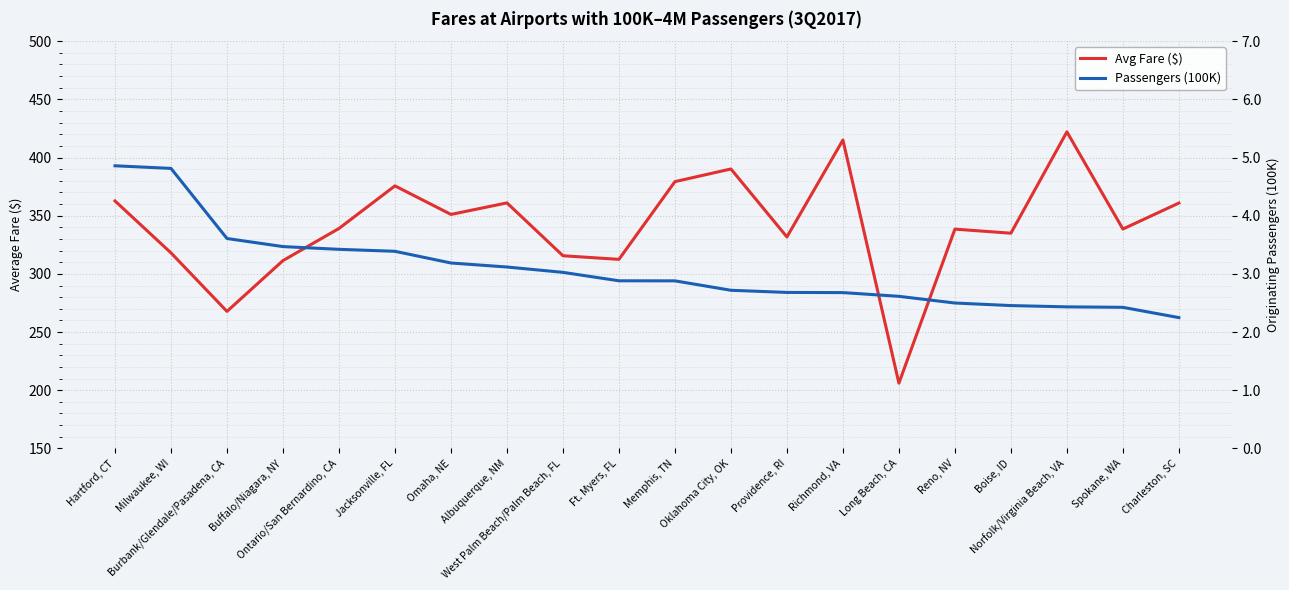

Which series has the largest total across all categories?

Avg Fare ($)